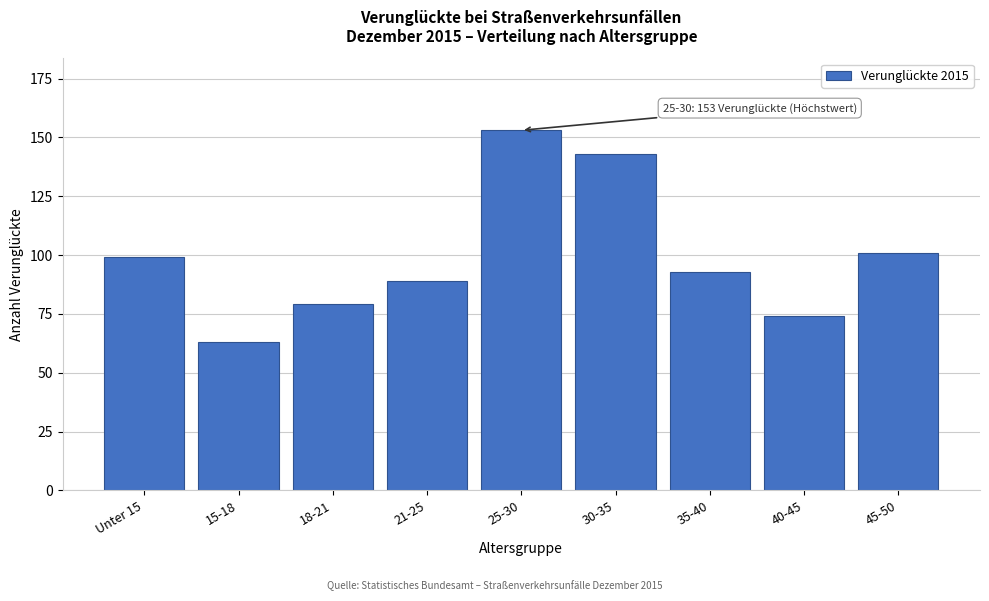

Reading left to right, transcribe all the data shown in this chart.

Unter 15=99	15-18=63	18-21=79	21-25=89	25-30=153	30-35=143	35-40=93	40-45=74	45-50=101